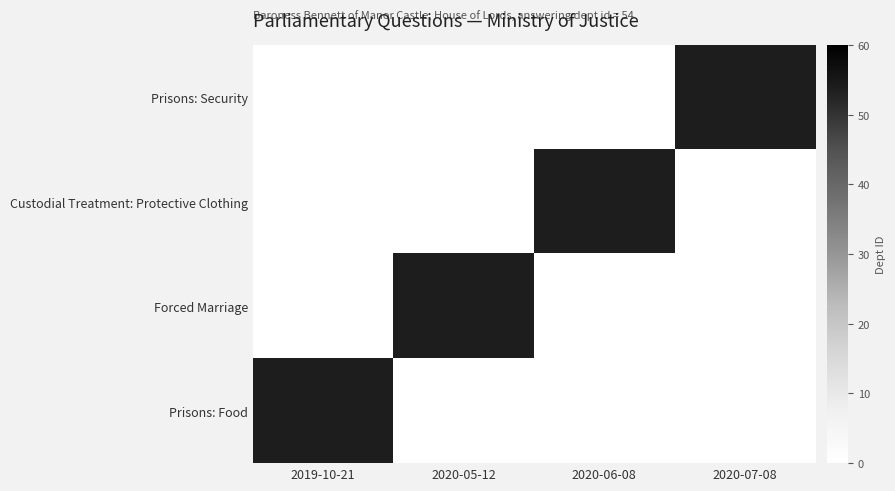

Which label corresponds to the largest value in the chart?

2020-07-08